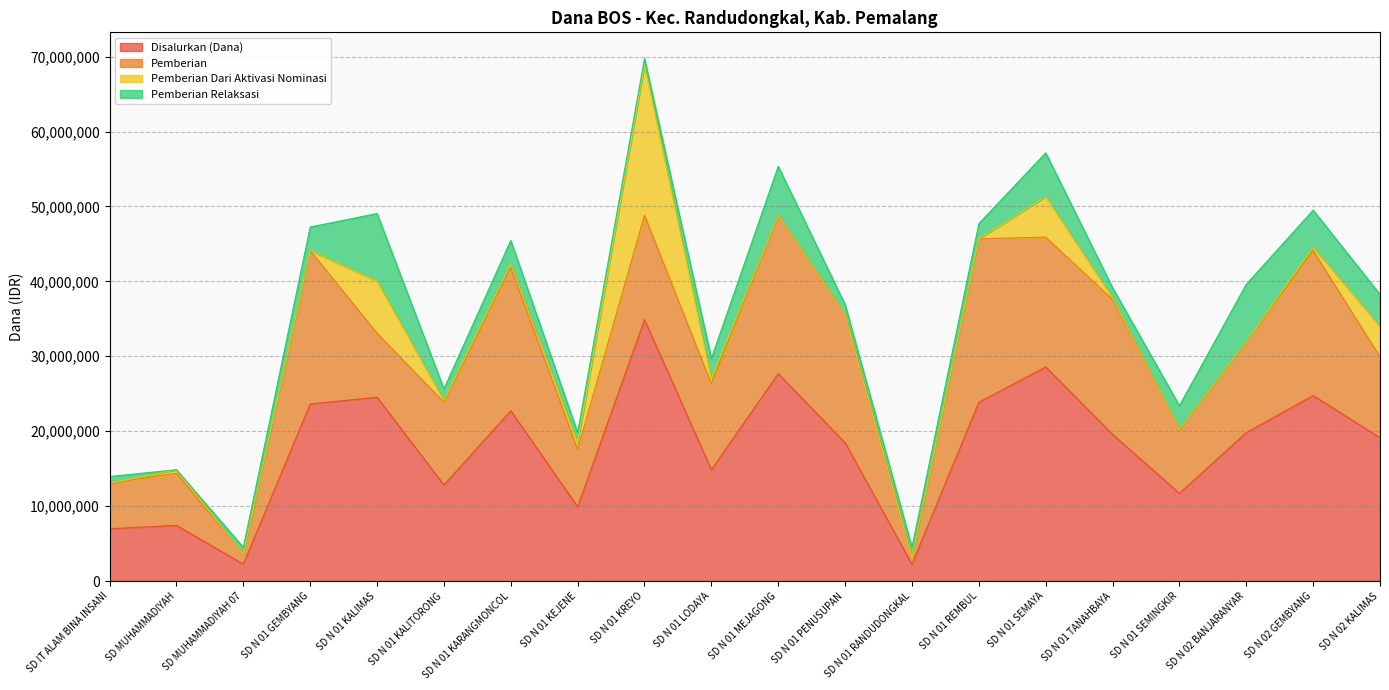

Does the chart display data point markers on the line(s)?

No